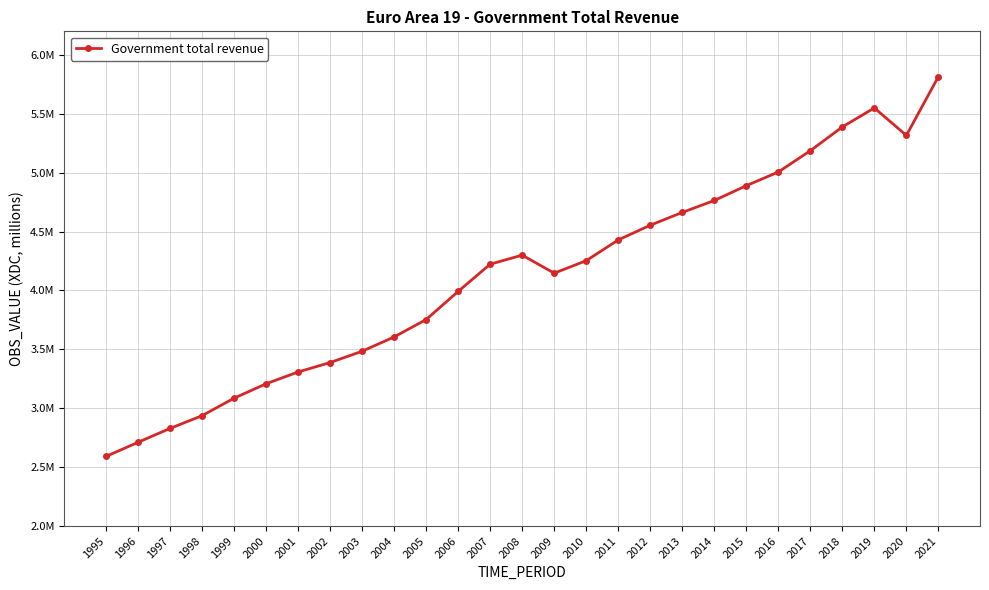

What is the value of the 13th point from the left?

4223023.0